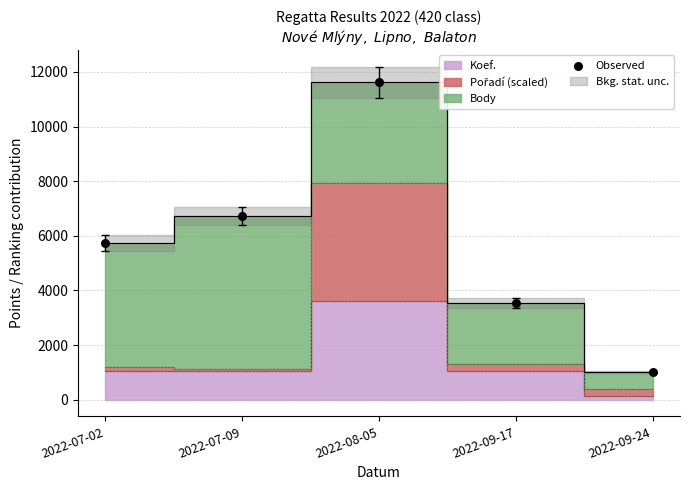

What is the average Y value?

5727